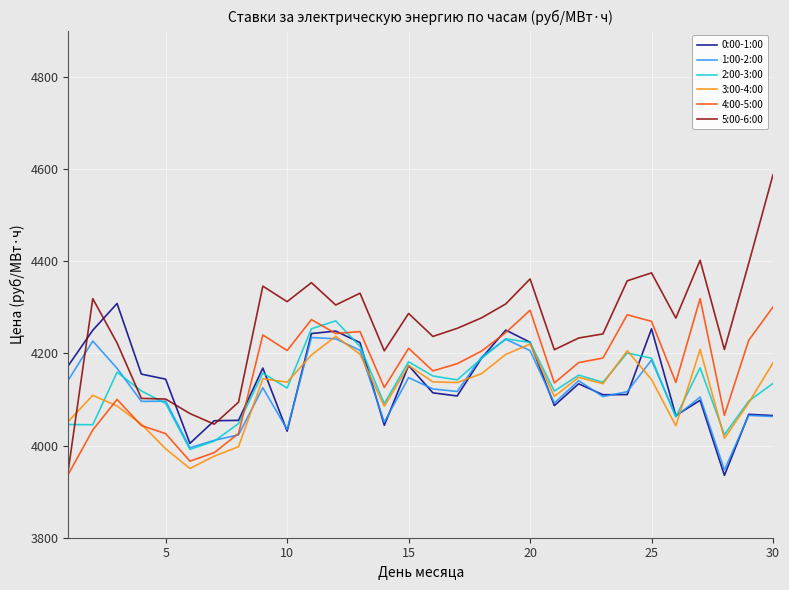

What is the greatest value displayed?

4587.2